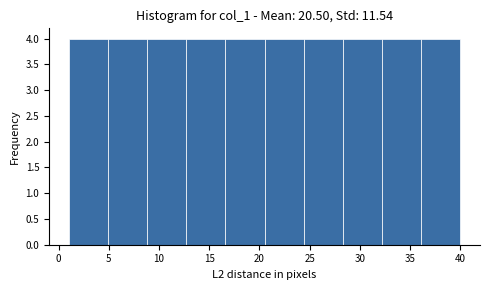

Reading left to right, transcribe this chart: for each bar, give the range it covers on the x-axis and its height. Neither the bar edges nor the heights are printed on the chart, so give them approximately, as read against the axes.

1.0 to 4.9: 4
4.9 to 8.8: 4
8.8 to 12.7: 4
12.7 to 16.6: 4
16.6 to 20.5: 4
20.5 to 24.4: 4
24.4 to 28.3: 4
28.3 to 32.2: 4
32.2 to 36.1: 4
36.1 to 40.0: 4